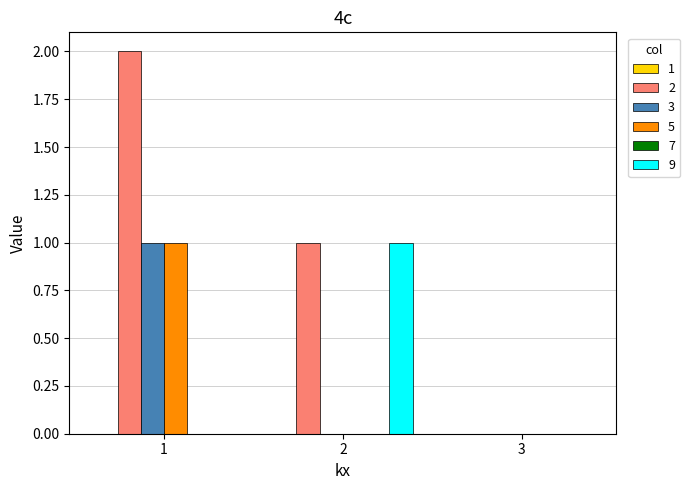

Reading left to right, list all the values displayed in this chart.

2: 2	1	0
3: 1	0	0
5: 1	0	0
9: 0	1	0